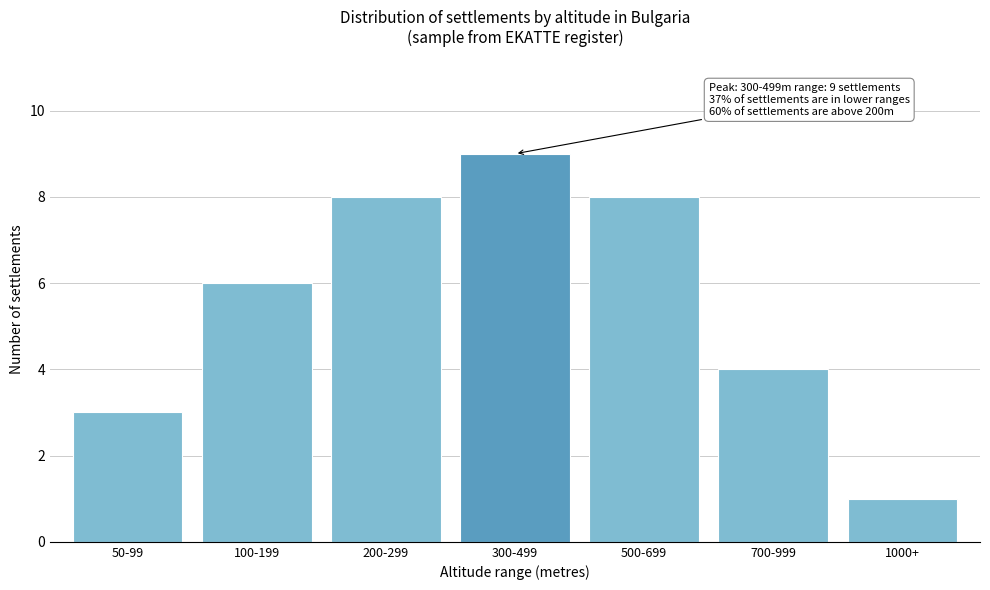

Reading right to left, transcribe all the data shown in this chart.

1	4	8	9	8	6	3